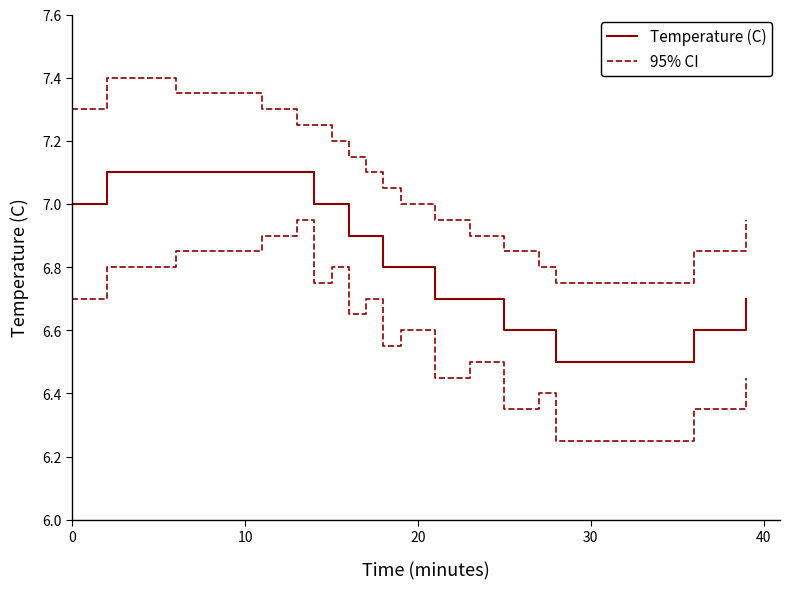

True or false: Temperature (C) has more than 0 interior local peaks.

False